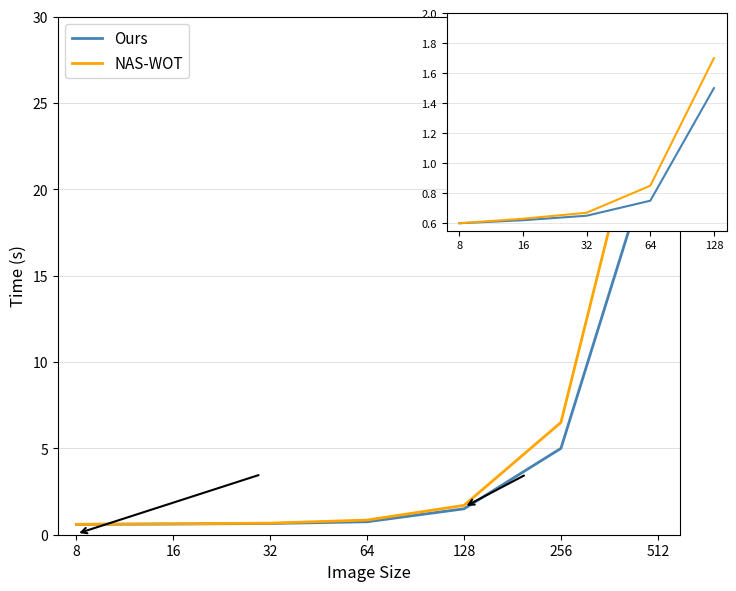

Is this an area chart (filled region under the line)?

No